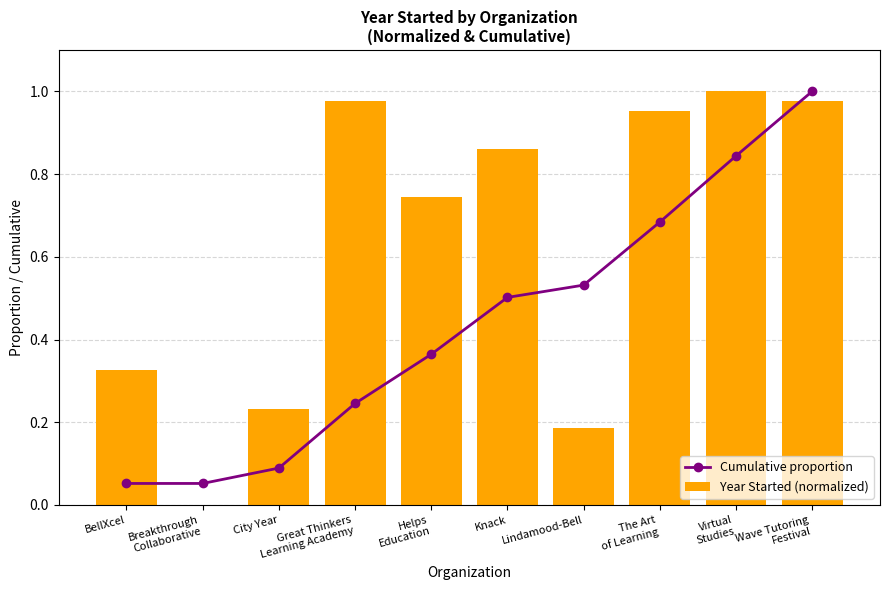

True or false: Cumulative proportion has a value of 0.1 at City Year.

True